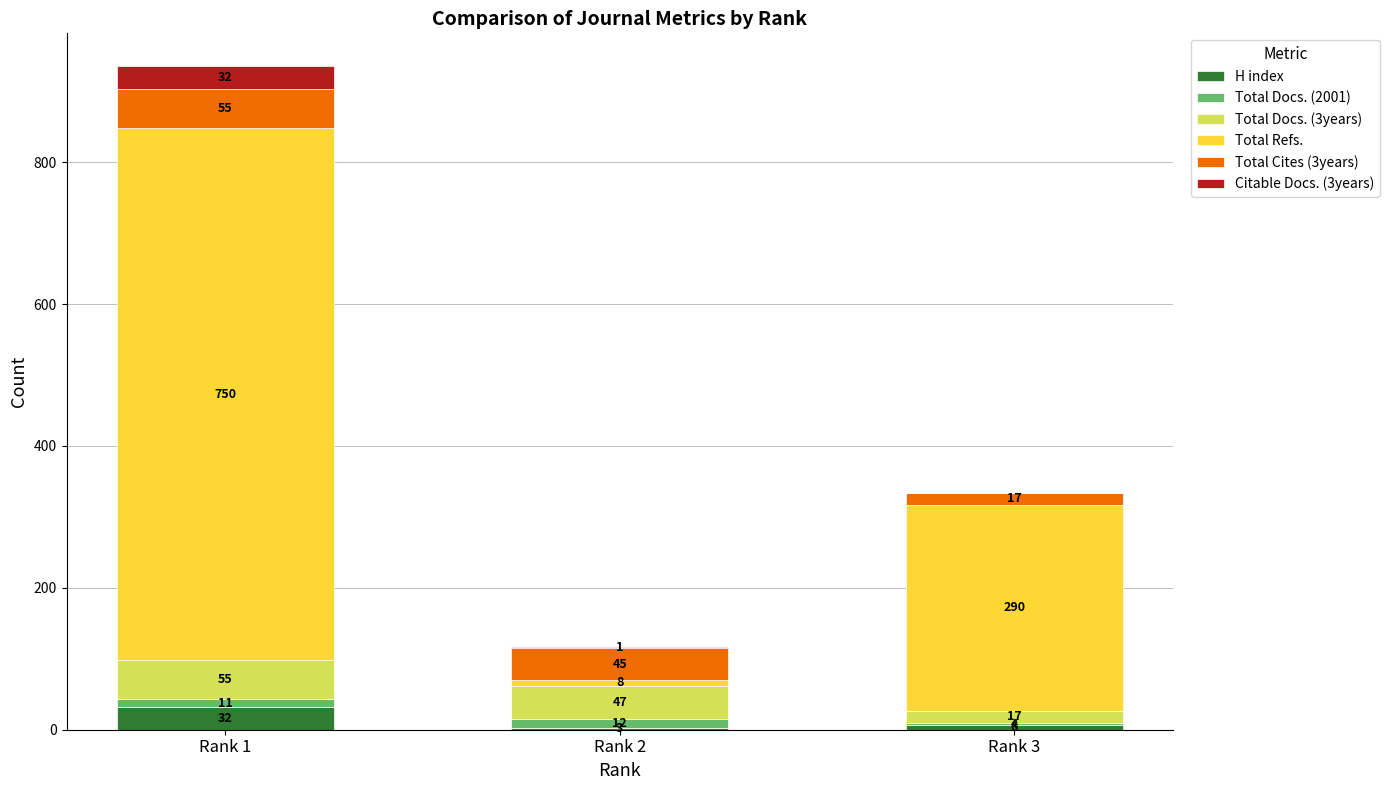

What are all the series names shown in the legend?

H index, Total Docs. (2001), Total Docs. (3years), Total Refs., Total Cites (3years), Citable Docs. (3years)